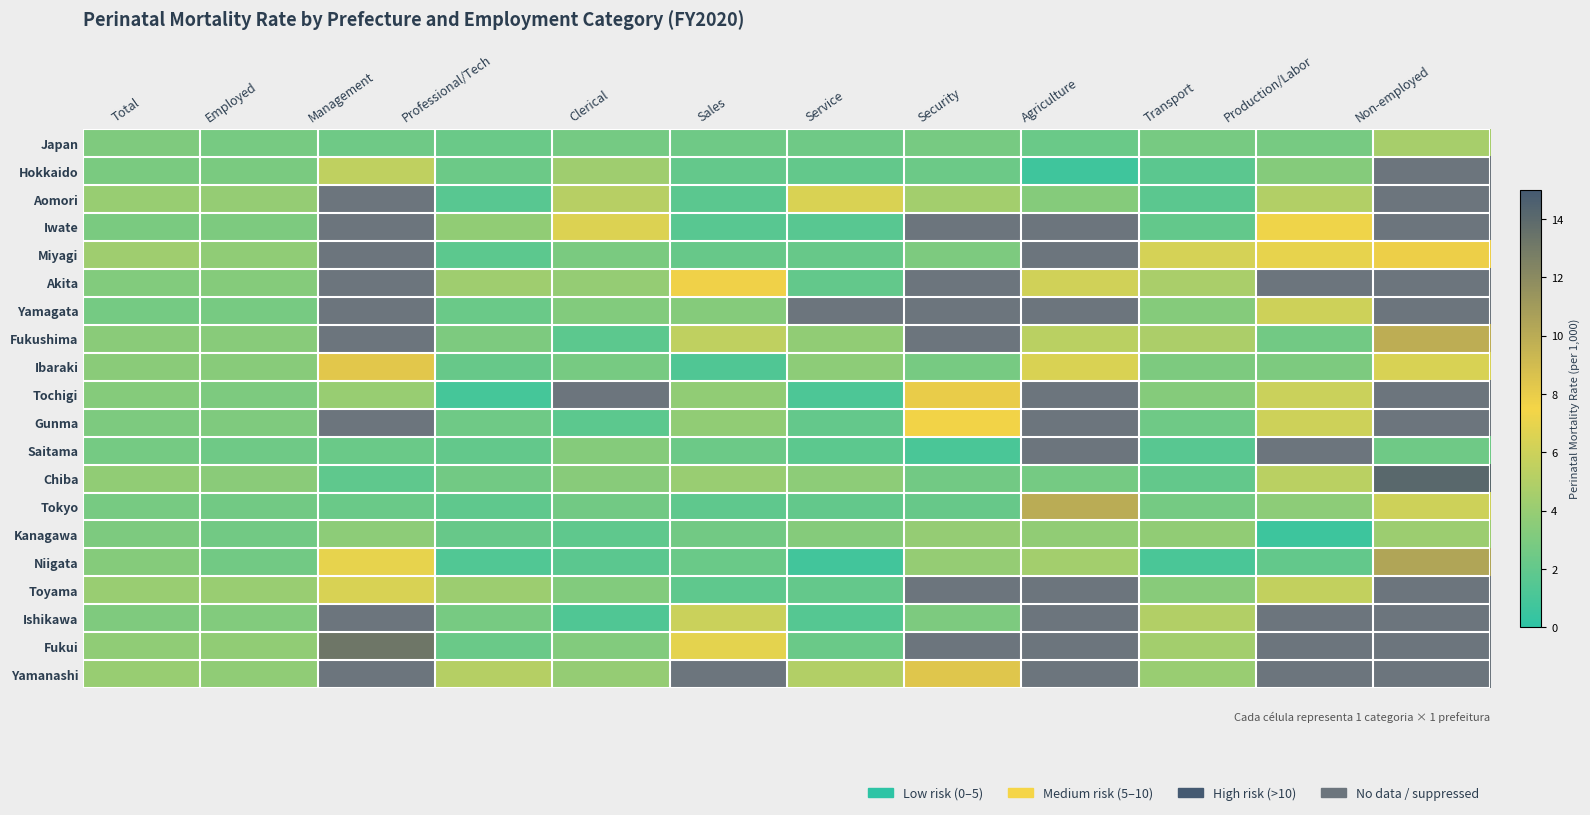

Reading right to left, list all the values displayed in this chart.

Japan: Non-employed=4.6	Production/Labor=2.8	Transport=2.8	Agriculture=2.3	Security=2.8	Service=2.5	Sales=2.5	Clerical=2.7	Professional/Tech=2.3	Management=2.5	Employed=2.8	Total=3.1
Hokkaido: Non-employed=-1.0	Production/Labor=3.3	Transport=1.7	Agriculture=0.7	Security=2.4	Service=2.0	Sales=2.1	Clerical=4.3	Professional/Tech=2.4	Management=5.5	Employed=2.9	Total=2.9
Aomori: Non-employed=-1.0	Production/Labor=5.0	Transport=1.7	Agriculture=3.3	Security=4.4	Service=6.5	Sales=1.7	Clerical=5.2	Professional/Tech=1.6	Management=-1.0	Employed=3.9	Total=4.0
Iwate: Non-employed=-1.0	Production/Labor=7.3	Transport=2.0	Agriculture=-1.0	Security=-1.0	Service=1.6	Sales=1.6	Clerical=6.6	Professional/Tech=3.8	Management=-1.0	Employed=3.0	Total=2.9
Miyagi: Non-employed=7.8	Production/Labor=7.0	Transport=6.3	Agriculture=-1.0	Security=3.0	Service=2.2	Sales=2.2	Clerical=2.9	Professional/Tech=1.8	Management=-1.0	Employed=3.7	Total=4.3
Akita: Non-employed=-1.0	Production/Labor=-1.0	Transport=4.7	Agriculture=6.1	Security=-1.0	Service=2.0	Sales=7.7	Clerical=3.9	Professional/Tech=4.3	Management=-1.0	Employed=3.3	Total=3.2
Yamagata: Non-employed=-1.0	Production/Labor=6.0	Transport=3.3	Agriculture=-1.0	Security=-1.0	Service=-1.0	Sales=3.3	Clerical=3.2	Professional/Tech=2.3	Management=-1.0	Employed=2.8	Total=2.7
Fukushima: Non-employed=9.9	Production/Labor=2.6	Transport=4.8	Agriculture=5.3	Security=-1.0	Service=3.8	Sales=5.5	Clerical=1.8	Professional/Tech=3.0	Management=-1.0	Employed=3.4	Total=3.5
Ibaraki: Non-employed=6.4	Production/Labor=3.0	Transport=3.0	Agriculture=6.5	Security=2.8	Service=3.6	Sales=1.3	Clerical=2.8	Professional/Tech=2.2	Management=8.3	Employed=3.4	Total=3.5
Tochigi: Non-employed=-1.0	Production/Labor=5.9	Transport=3.3	Agriculture=-1.0	Security=8.0	Service=1.2	Sales=3.8	Clerical=-1.0	Professional/Tech=0.9	Management=4.0	Employed=3.0	Total=3.3
Gunma: Non-employed=-1.0	Production/Labor=6.0	Transport=2.5	Agriculture=-1.0	Security=7.6	Service=2.1	Sales=3.8	Clerical=1.8	Professional/Tech=2.5	Management=-1.0	Employed=3.1	Total=3.0
Saitama: Non-employed=2.5	Production/Labor=-1.0	Transport=1.6	Agriculture=-1.0	Security=1.1	Service=1.8	Sales=2.4	Clerical=3.3	Professional/Tech=2.0	Management=2.3	Employed=2.5	Total=2.7
Chiba: Non-employed=14.1	Production/Labor=5.3	Transport=2.0	Agriculture=2.7	Security=2.6	Service=3.6	Sales=4.1	Clerical=3.4	Professional/Tech=2.6	Management=1.9	Employed=3.5	Total=3.8
Tokyo: Non-employed=6.0	Production/Labor=3.6	Transport=2.7	Agriculture=10.0	Security=2.2	Service=2.0	Sales=1.9	Clerical=2.6	Professional/Tech=1.9	Management=2.3	Employed=2.6	Total=2.8
Kanagawa: Non-employed=4.2	Production/Labor=0.6	Transport=3.8	Agriculture=3.8	Security=3.9	Service=3.3	Sales=2.6	Clerical=1.9	Professional/Tech=2.2	Management=3.6	Employed=2.6	Total=3.0
Niigata: Non-employed=10.4	Production/Labor=2.0	Transport=1.1	Agriculture=4.4	Security=3.9	Service=0.8	Sales=2.3	Clerical=1.7	Professional/Tech=1.4	Management=7.0	Employed=2.6	Total=3.3
Toyama: Non-employed=-1.0	Production/Labor=5.6	Transport=3.4	Agriculture=-1.0	Security=-1.0	Service=2.1	Sales=1.9	Clerical=3.2	Professional/Tech=4.2	Management=6.4	Employed=4.1	Total=4.1
Ishikawa: Non-employed=-1.0	Production/Labor=-1.0	Transport=5.0	Agriculture=-1.0	Security=3.0	Service=1.5	Sales=5.9	Clerical=1.3	Professional/Tech=2.8	Management=-1.0	Employed=3.2	Total=3.1
Fukui: Non-employed=-1.0	Production/Labor=-1.0	Transport=4.4	Agriculture=-1.0	Security=-1.0	Service=2.3	Sales=6.9	Clerical=3.2	Professional/Tech=2.3	Management=13.2	Employed=3.8	Total=3.7
Yamanashi: Non-employed=-1.0	Production/Labor=-1.0	Transport=4.1	Agriculture=-1.0	Security=8.4	Service=5.0	Sales=-1.0	Clerical=3.9	Professional/Tech=5.1	Management=-1.0	Employed=3.7	Total=4.0